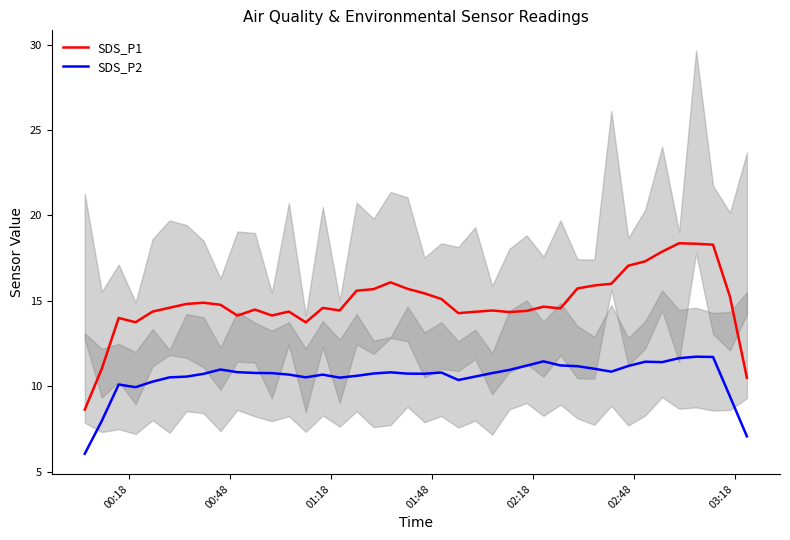

What is the value of the SDS_P1 point at the 37th from the left?

18.3